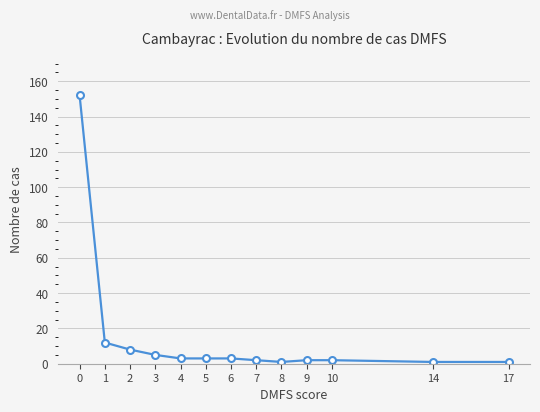

Reading right to left, list all the values displayed in this chart.

1	1	2	2	1	2	3	3	3	5	8	12	152